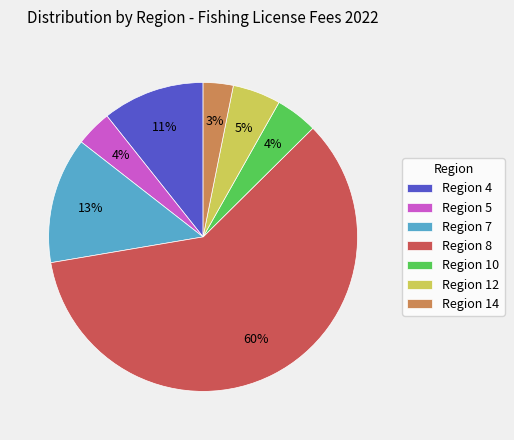

How many slices are in this pie chart?

7